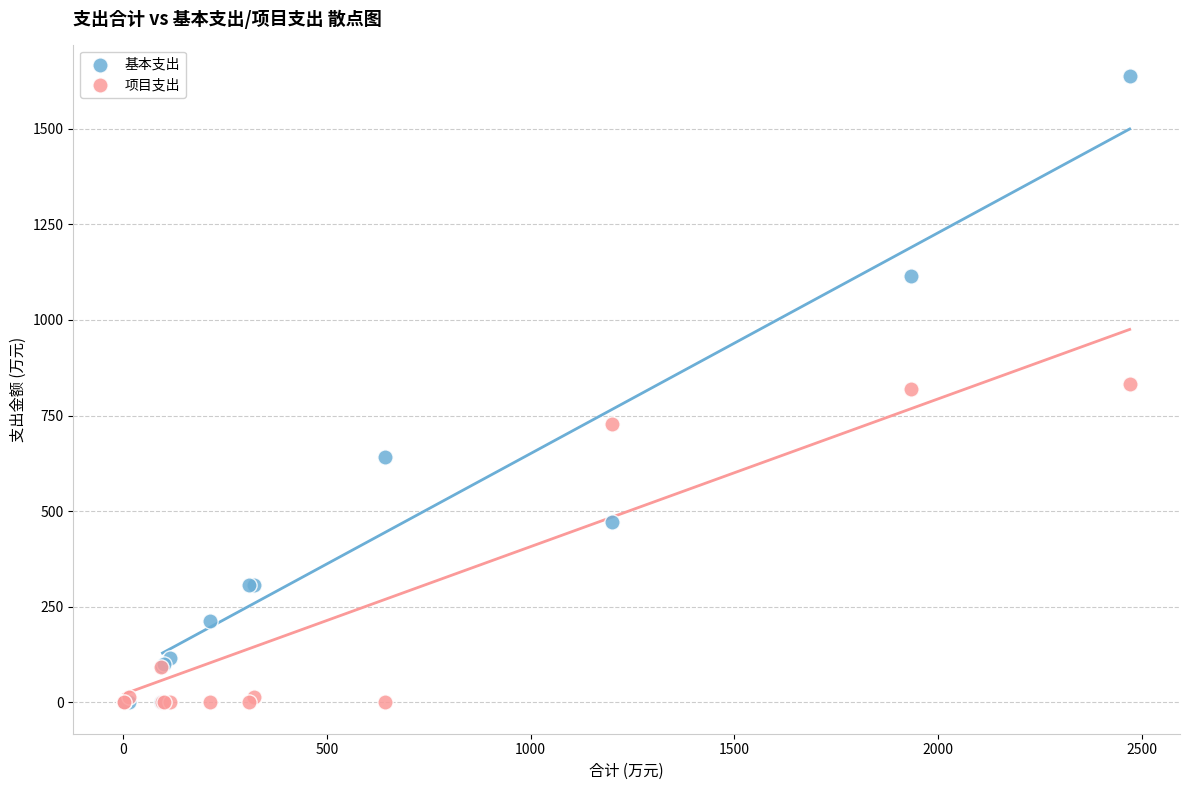

Which series has the widest spread of Y values?

基本支出